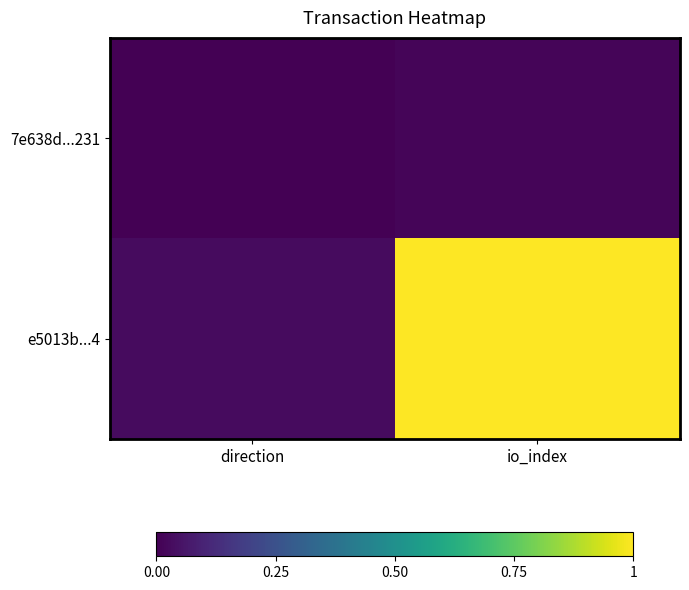

Rank the series at direction from lowest to highest value.

7e638d...231, e5013b...4